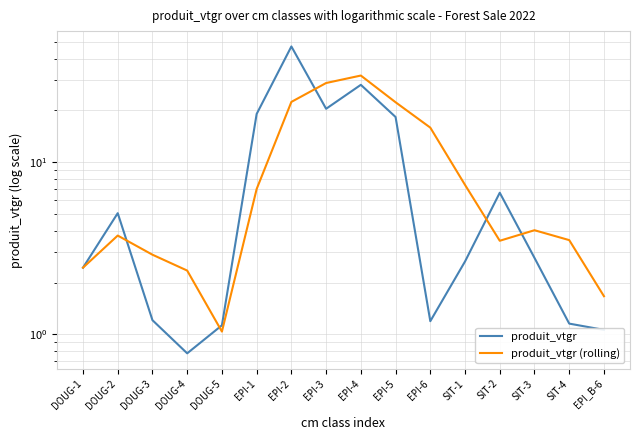

Reading right to left, what are all the values shown in this chart?

produit_vtgr: 1.1	1.2	2.8	6.7	2.7	1.2	18.3	28.1	20.4	47.0	19.1	1.1	0.8	1.2	5.1	2.4
produit_vtgr (rolling): 1.7	3.5	4.0	3.5	7.4	15.9	22.3	31.9	28.8	22.4	7.0	1.0	2.3	2.9	3.8	2.4